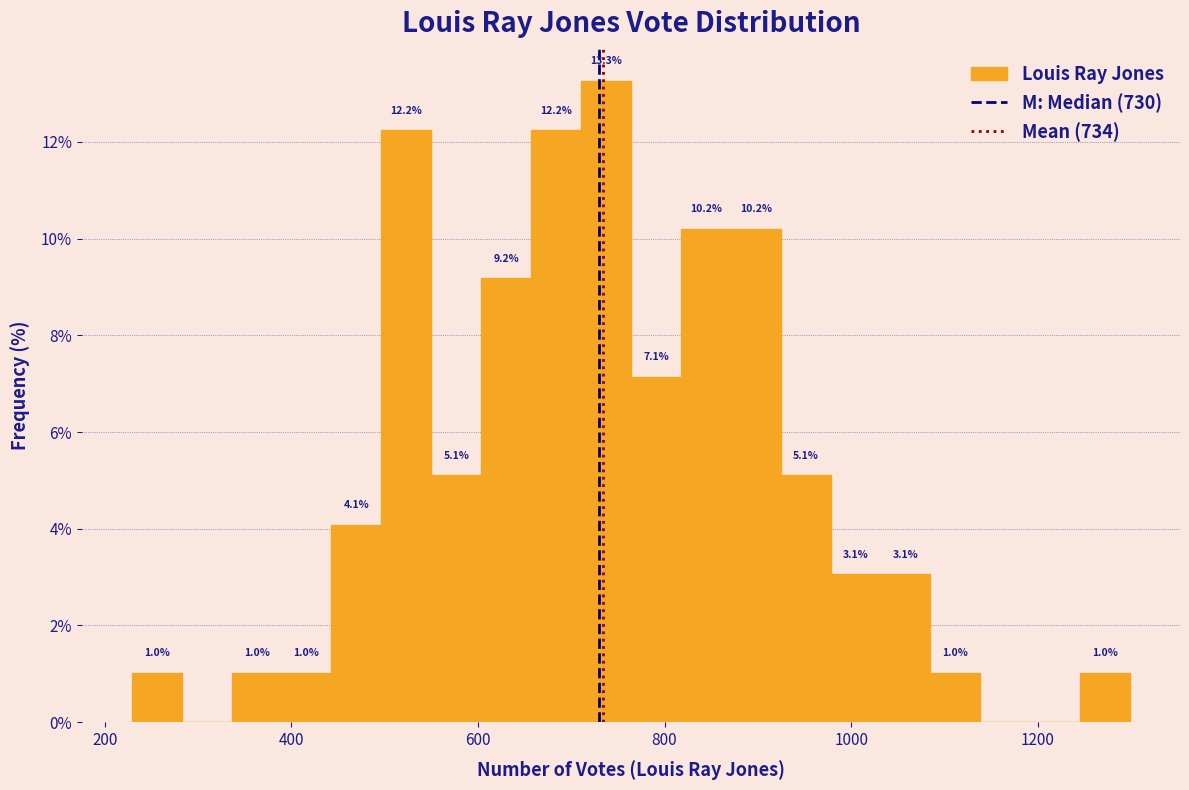

Around what value on the x-axis is the tallest bar? Give the approximate position of its centre, as read against the axis.

740